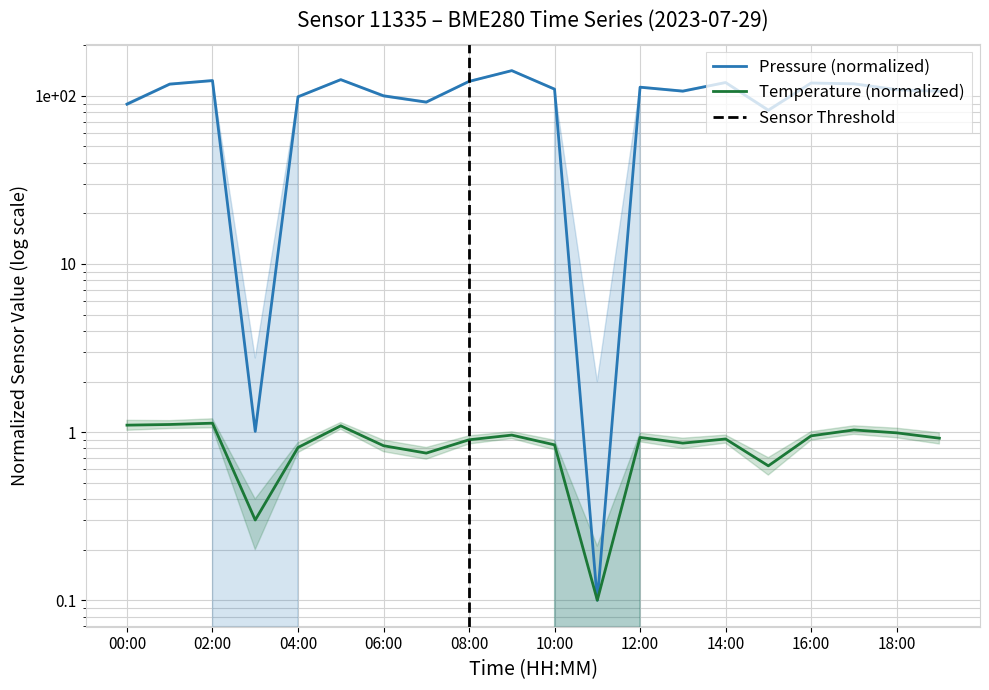

What is the sum of all temperature values?

17.1